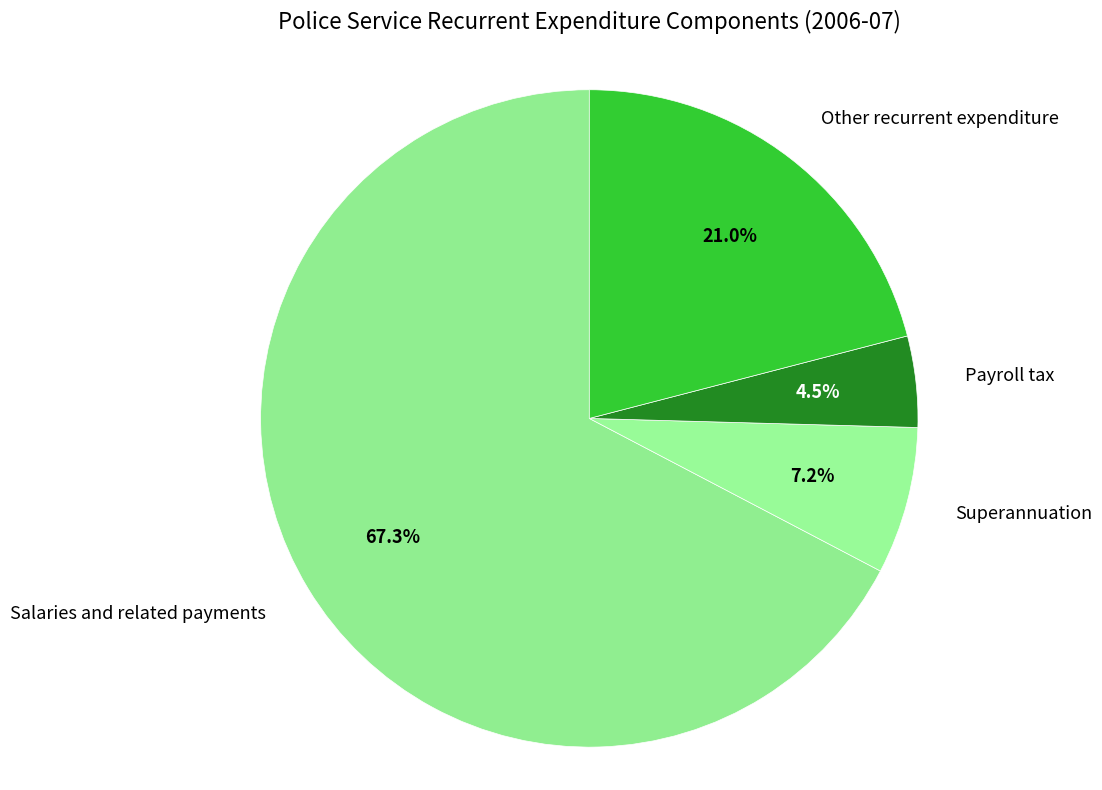

Rank the categories by value from lowest to highest.

Payroll tax, Superannuation, Other recurrent expenditure, Salaries and related payments